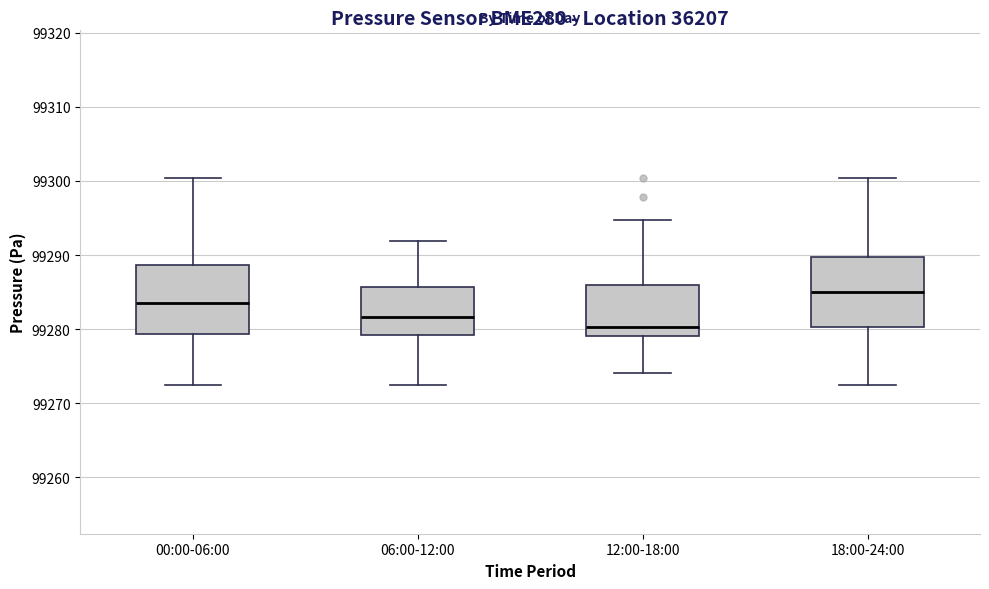

Reading left to right, read every box against the y-axis: the position of its median line, the range the box covers, and the ends of its whiskers. The values are not printed on the chart, so give them approximately, as read against the axis.

00:00-06:00: median 99284, box 99279 to 99289, whiskers 99272 to 99300
06:00-12:00: median 99282, box 99279 to 99286, whiskers 99272 to 99292
12:00-18:00: median 99280, box 99279 to 99286, whiskers 99274 to 99295
18:00-24:00: median 99285, box 99280 to 99290, whiskers 99272 to 99300